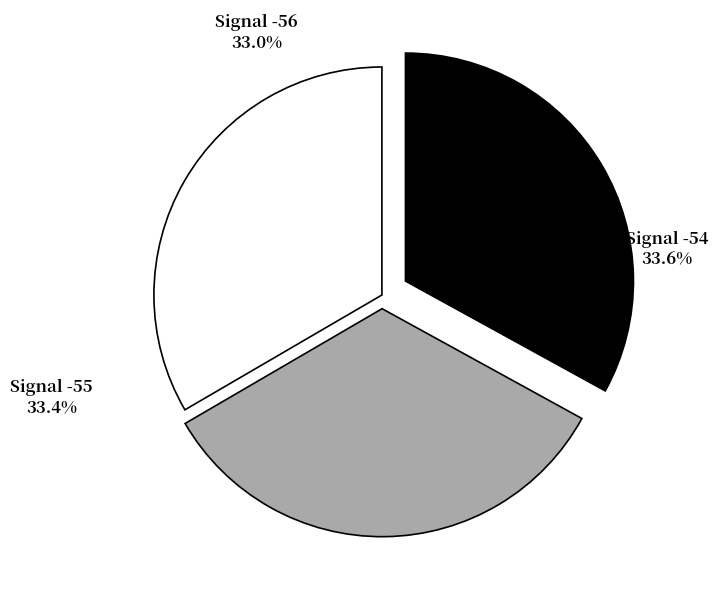

To the nearest percent, what is the difference between the largest and smallest slice percentages?

1%